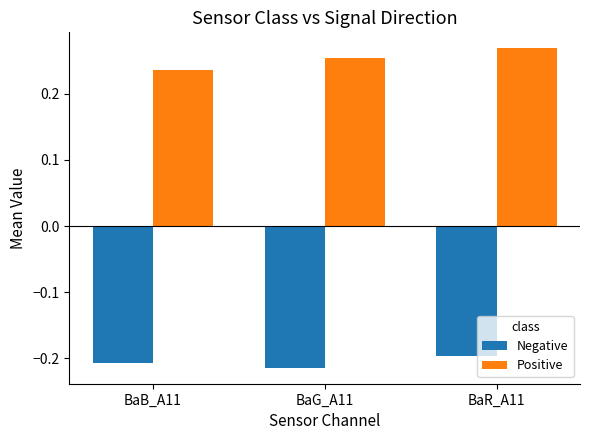

Rank the series by their average value, from highest to lowest.

Positive, Negative